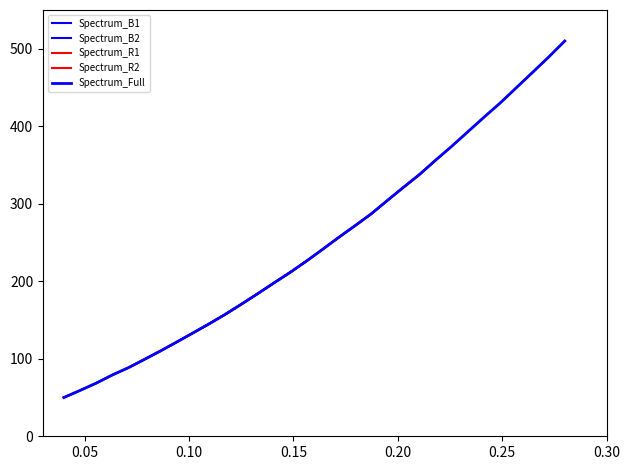

What is the average value?

250.2